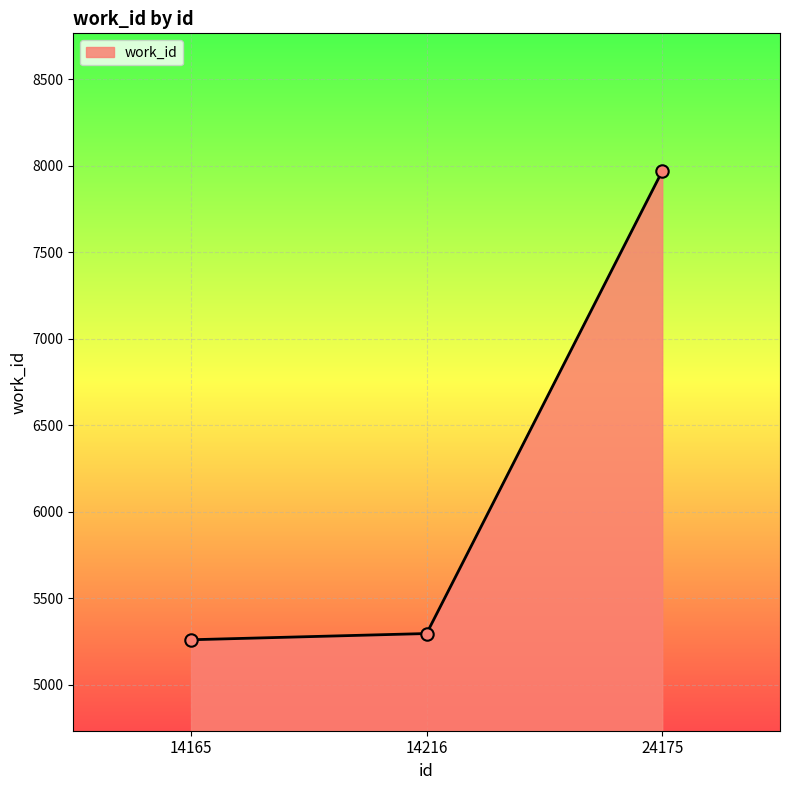

What is the change in value from 14216 to 24175?

+2673